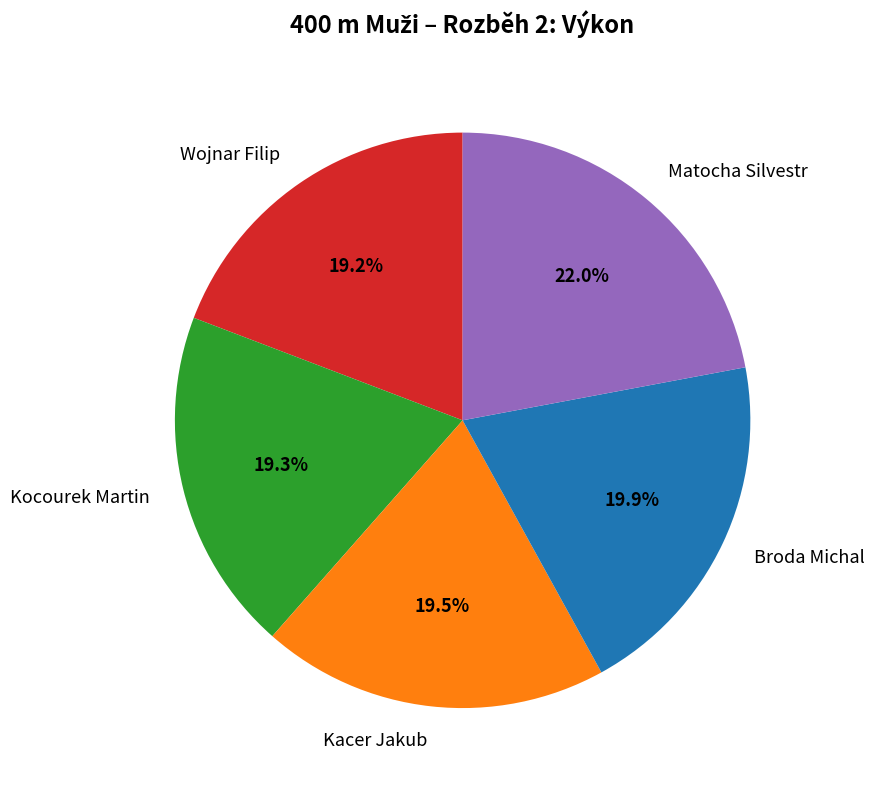

Between Matocha Silvestr and Broda Michal, which is larger?

Matocha Silvestr